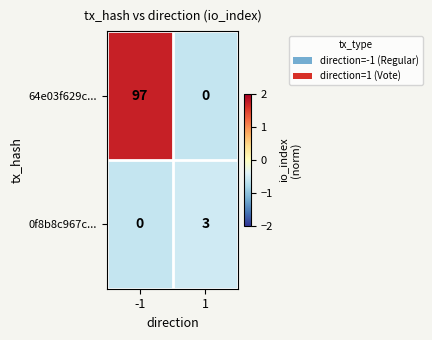

Rank the series by their maximum value, from highest to lowest.

64e03f629c..., 0f8b8c967c...